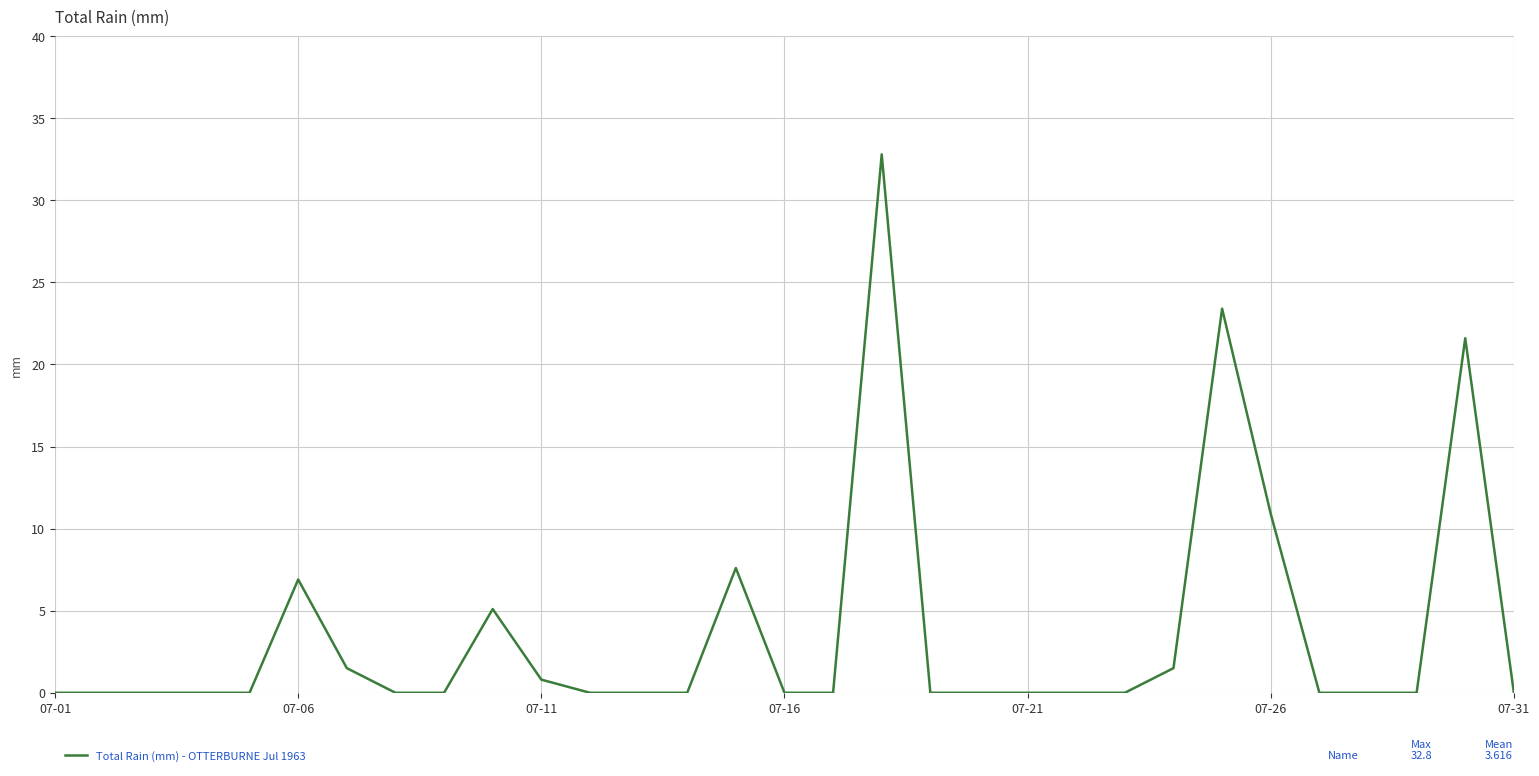

What is the difference between the maximum and minimum values?

32.8